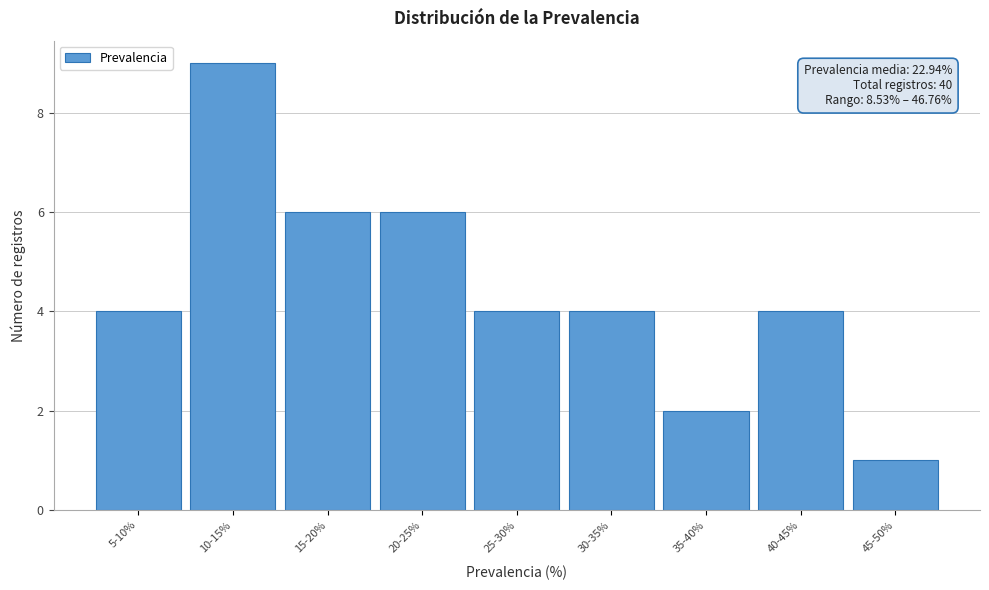

Reading left to right, transcribe all the data shown in this chart.

4	9	6	6	4	4	2	4	1